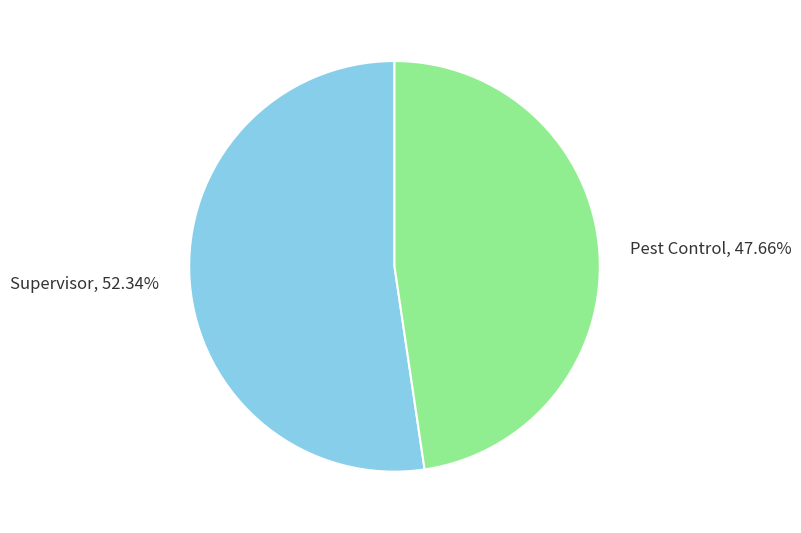

Do Pest Control and Supervisor together represent more than half of the pie?

Yes